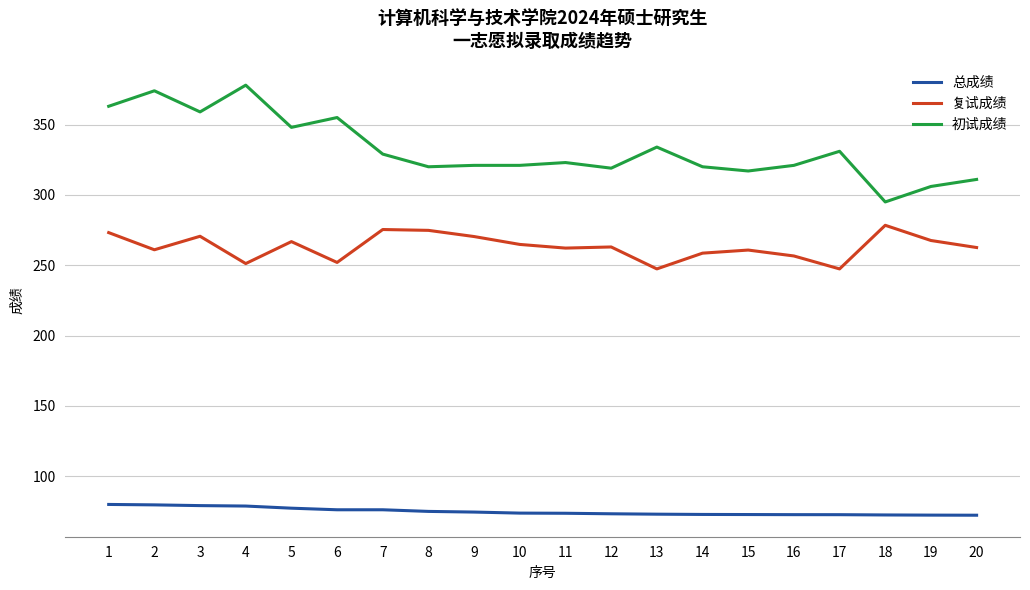

List the series in order of their overall mean, highest first.

初试成绩, 复试成绩, 总成绩